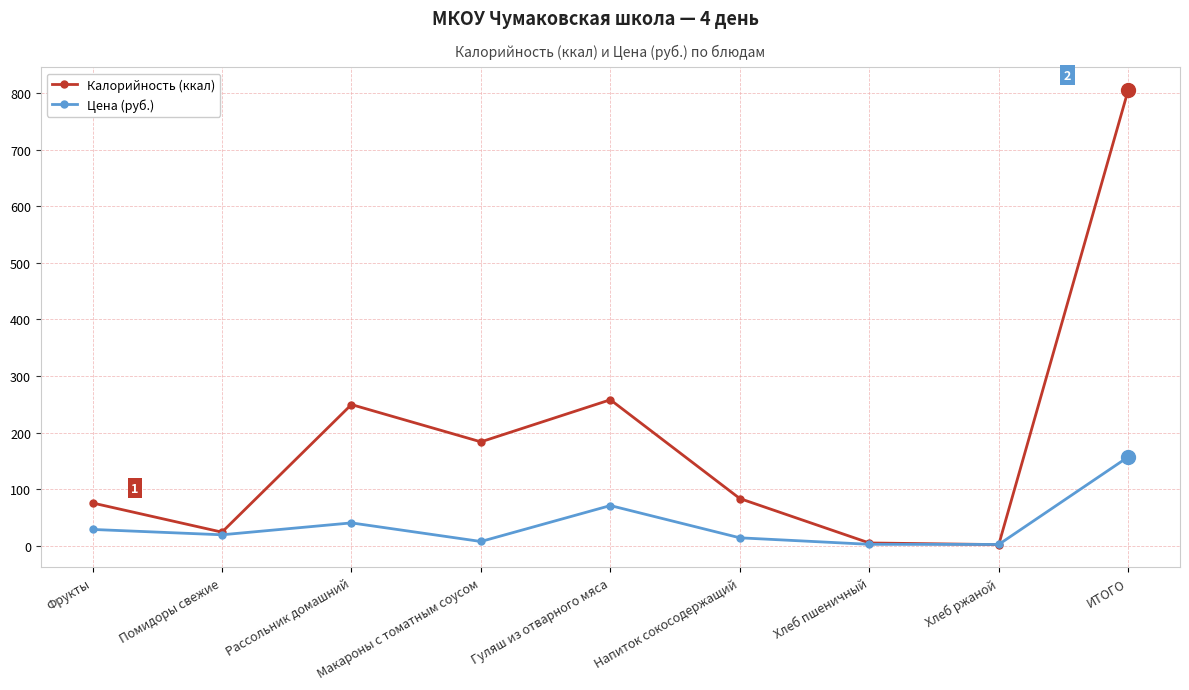

What is the value of the Калорийность (ккал) point at the 8th from the left?

2.0